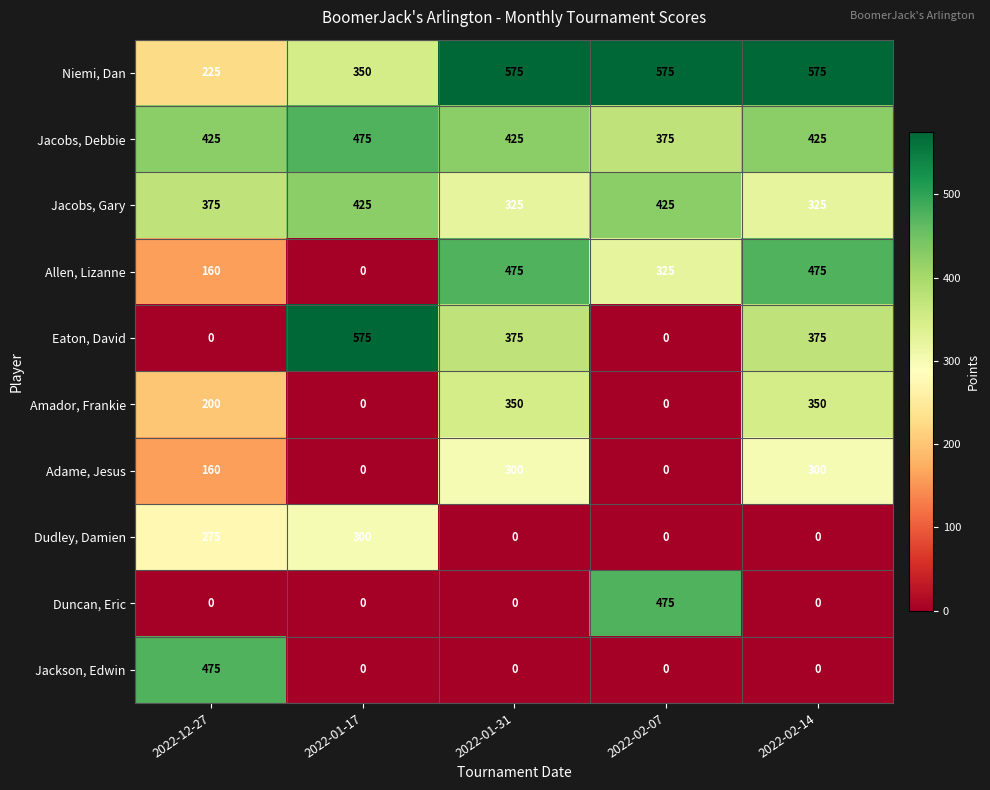

Between 2022-12-27 and 2022-01-17, which series saw the biggest shift?

Eaton, David